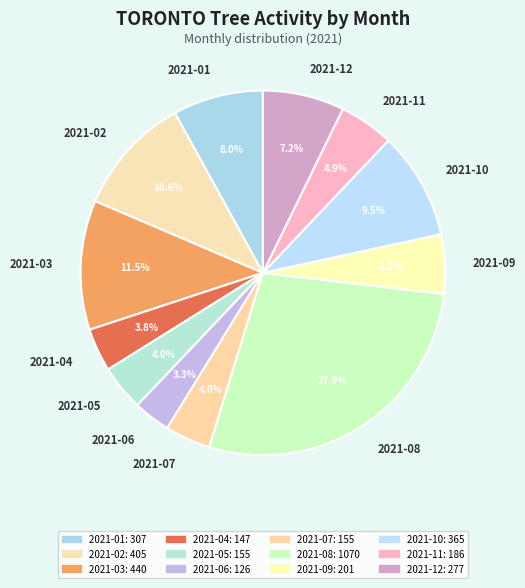

The 2021-03 slice represents 23% of the pie. True or false?

False